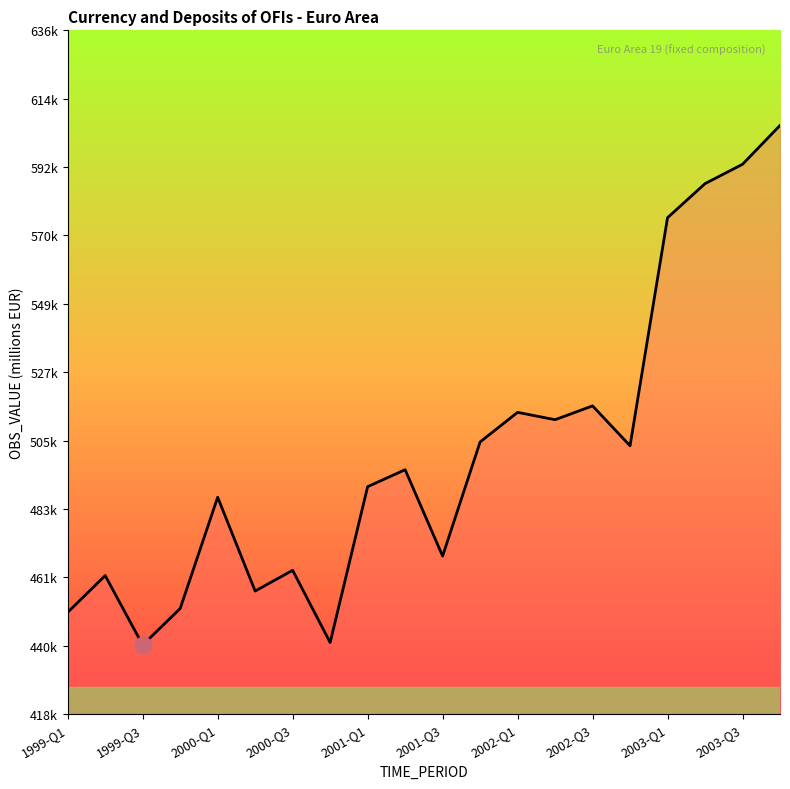

Is this an area chart (filled region under the line)?

Yes